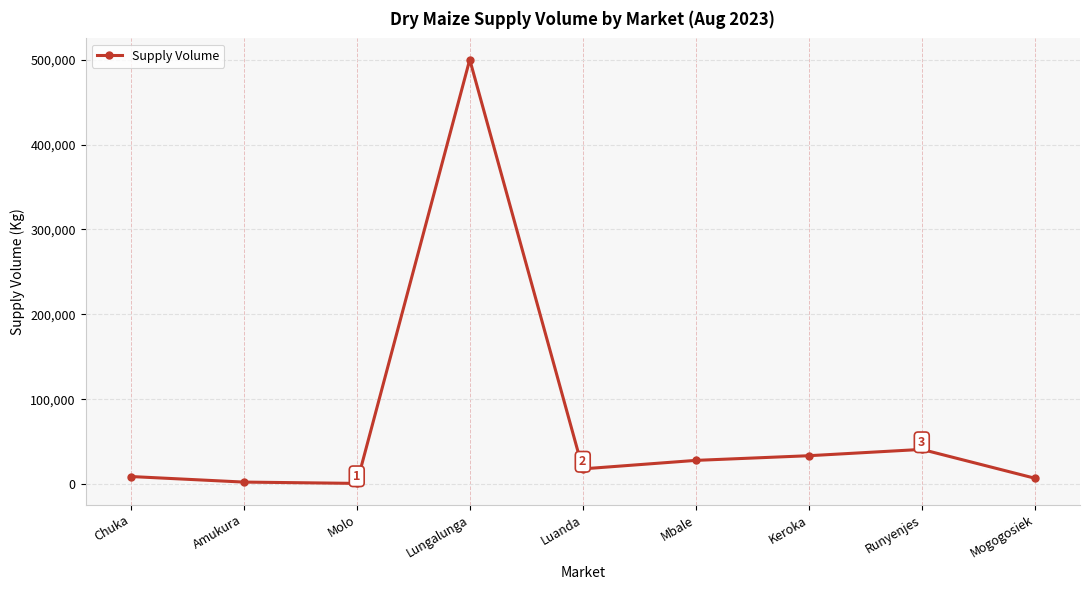

What is the ratio of the value at Keroka to the value at Mbale?

1.2